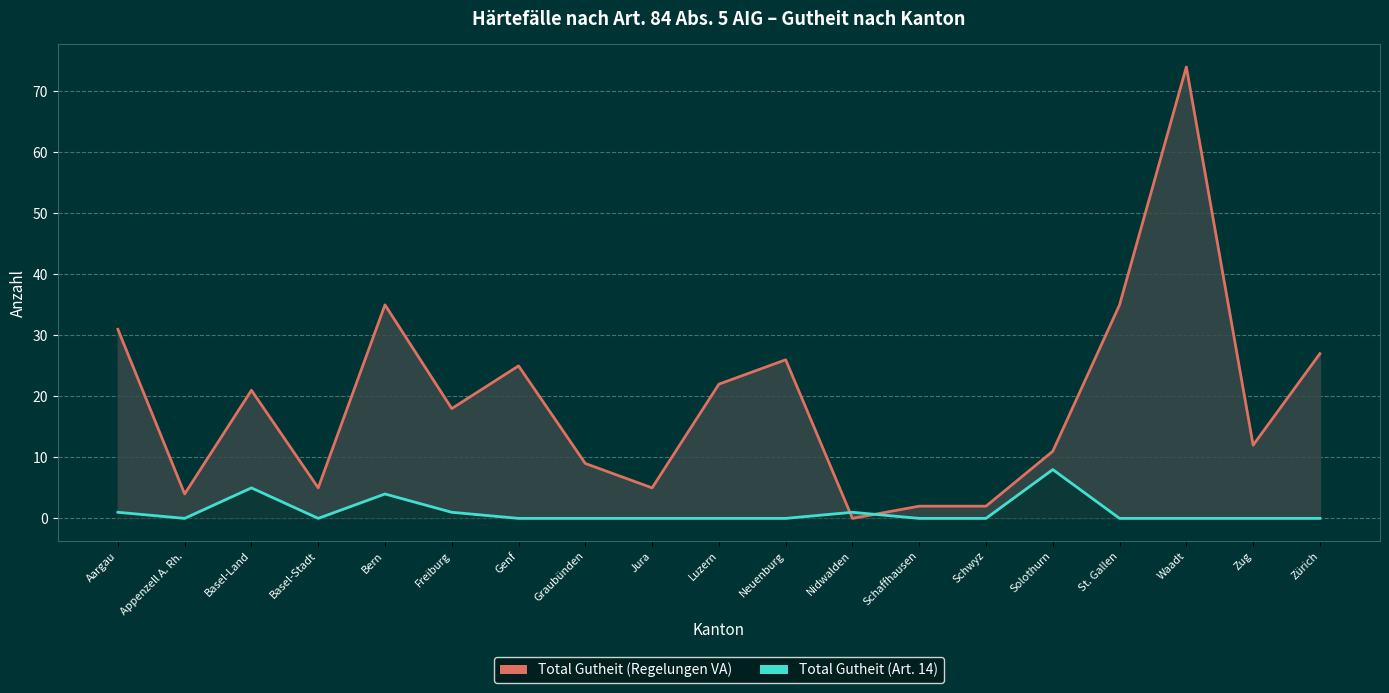

What is the average value of the Total Gutheit (Art. 14) series?

1